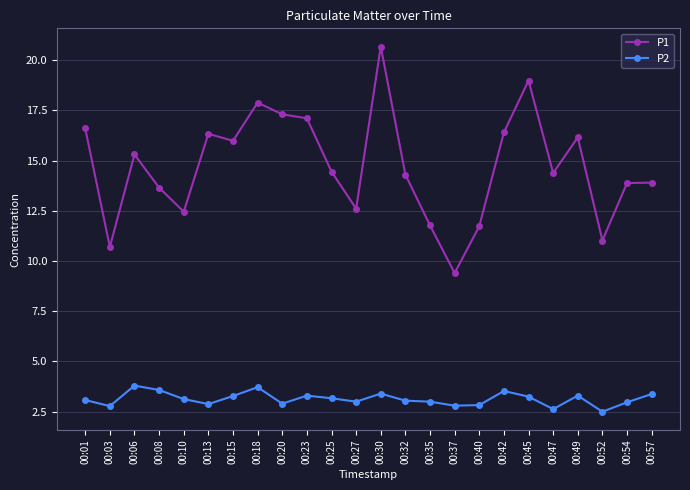

Rank the series by their average value, from lowest to highest.

P2, P1